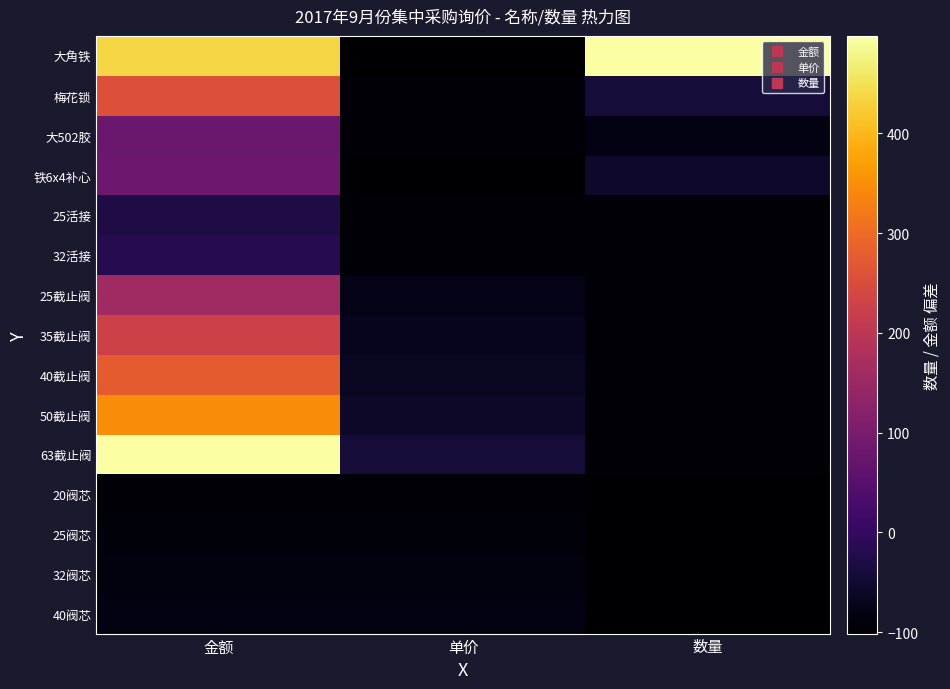

At which category is the sum across all series the highest?

金额